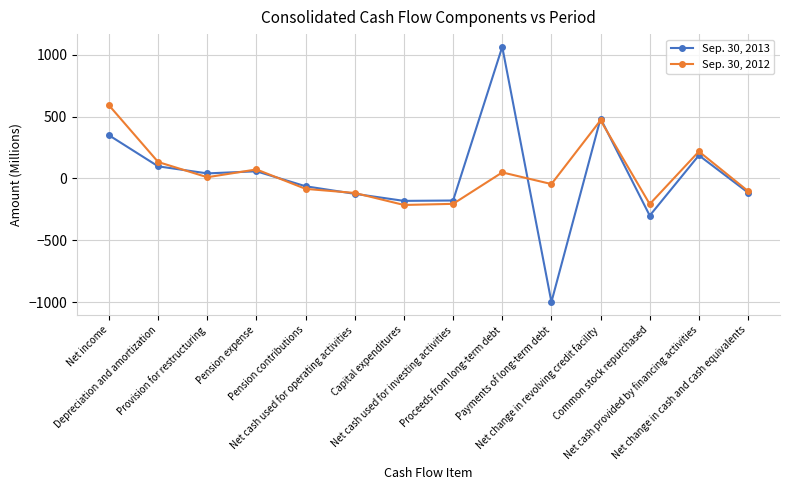

What is the minimum value shown in the chart?

-998